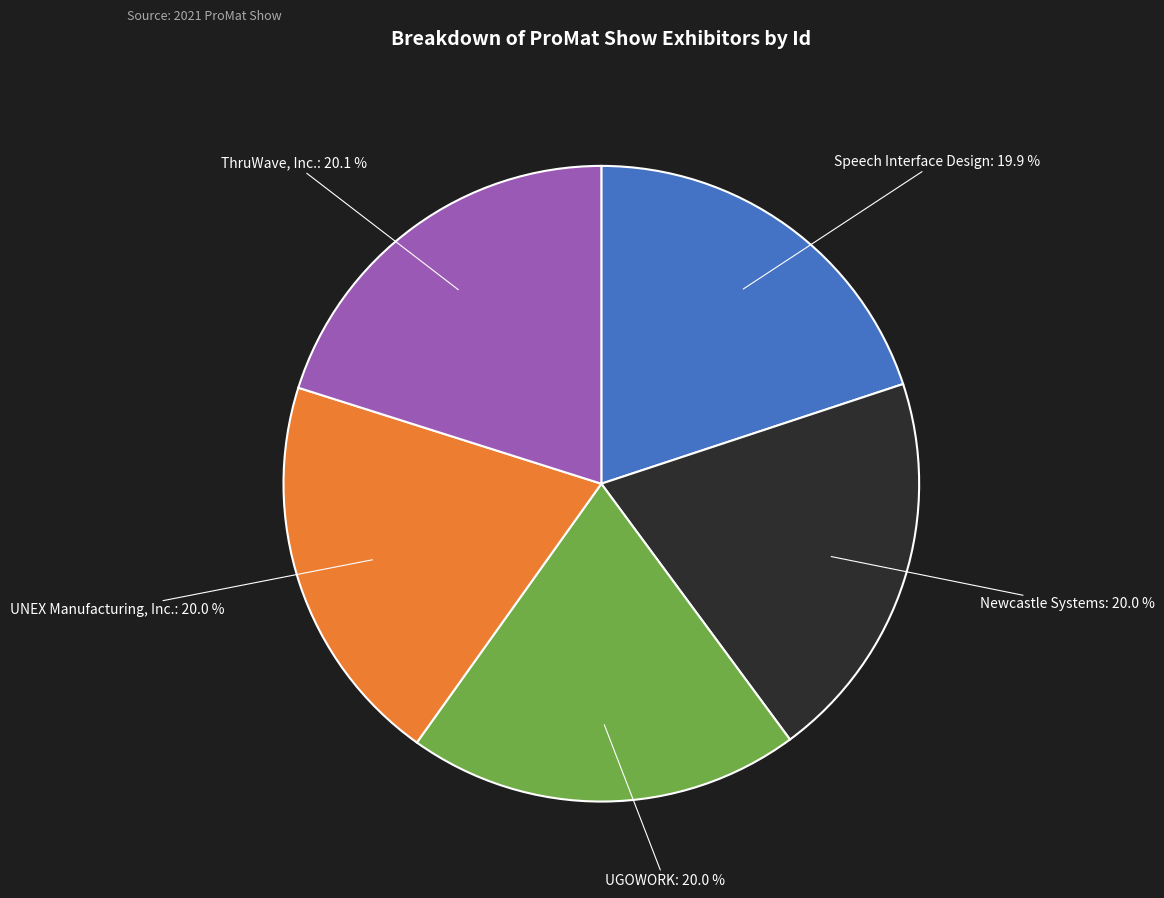

Approximately how many times larger is the value at ThruWave, Inc. compared to Speech Interface Design?

1.0